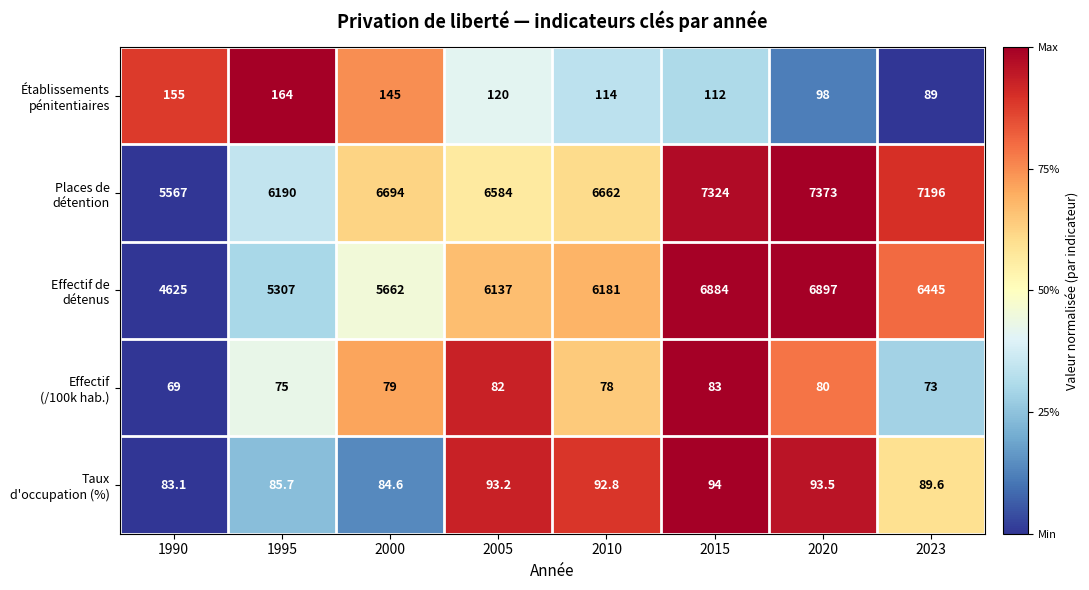

What is the smallest value displayed?

69.0